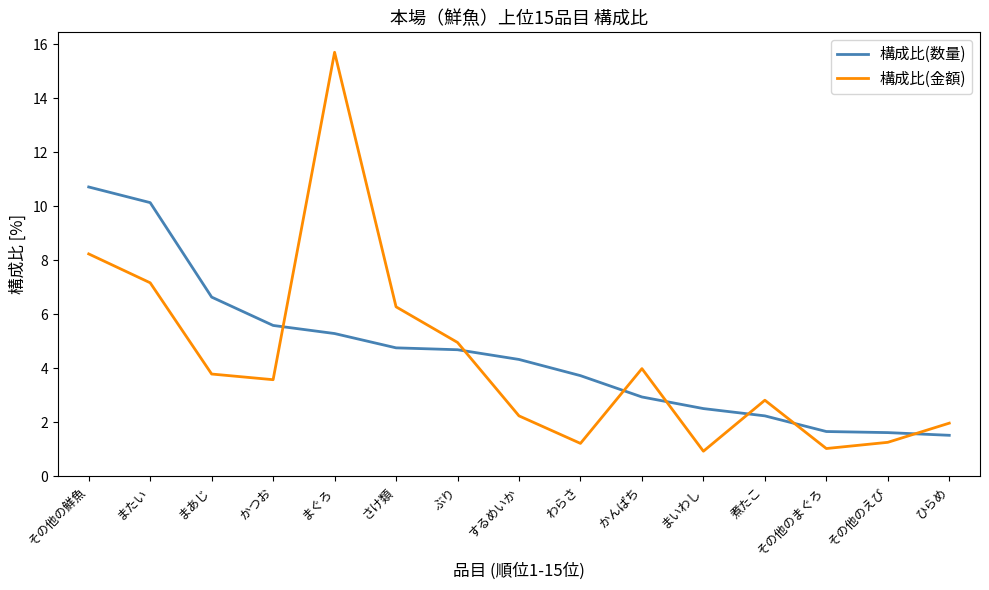

What is the maximum value for 構成比(金額)?

15.7